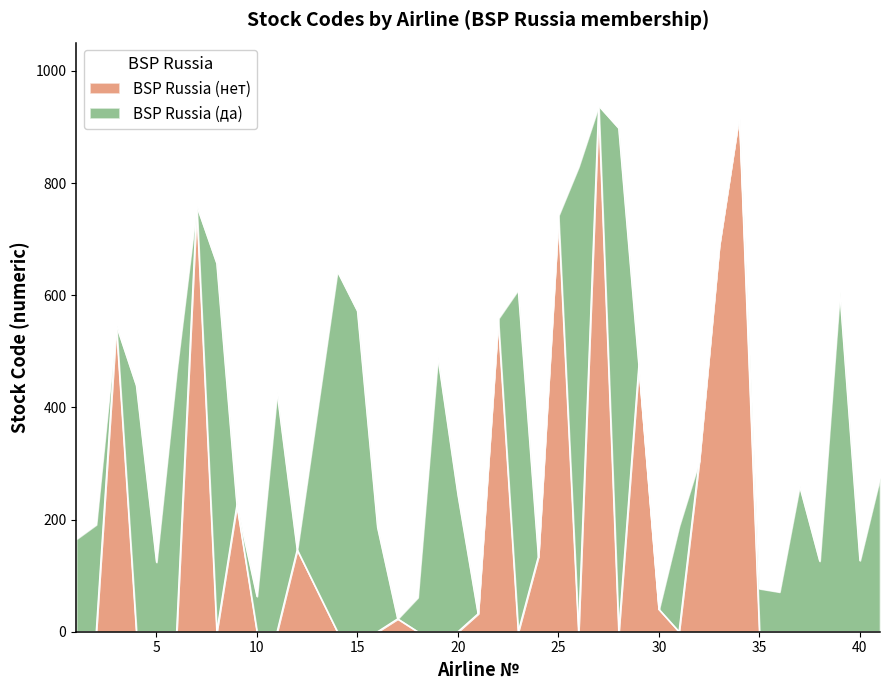

True or false: BSP Russia (нет) has a value of 40 at 30.

True